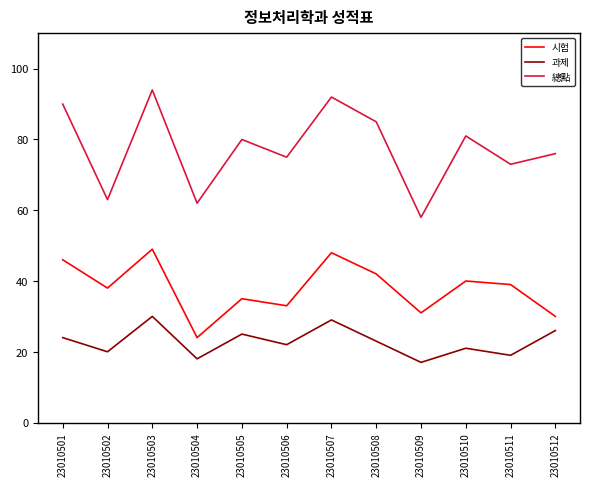

What is the difference between the maximum and second lowest values in the 總點 series?

32